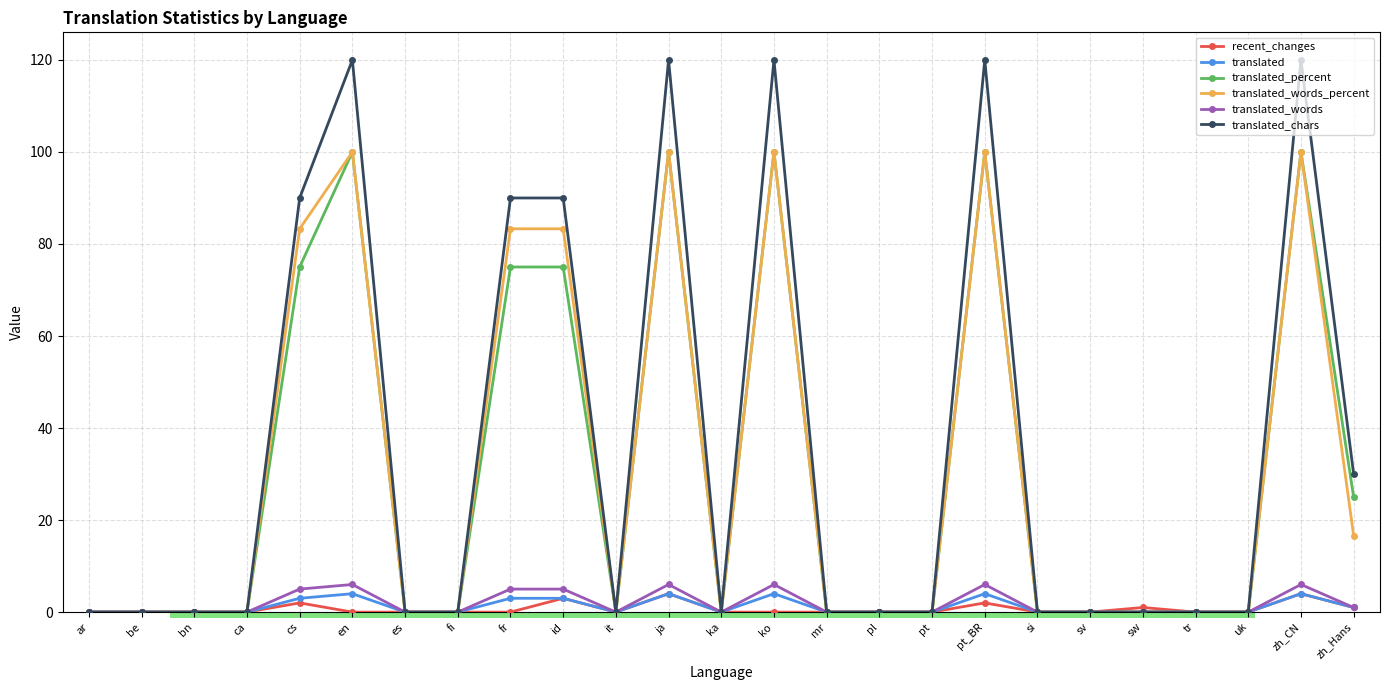

True or false: translated has more than 2 points higher than both neighbors.

True